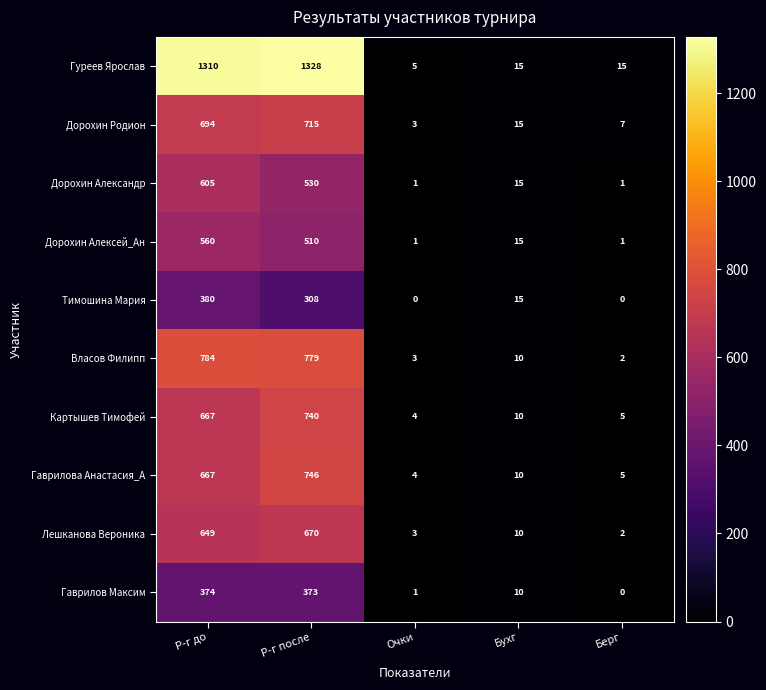

Count the number of data series in this chart.

10